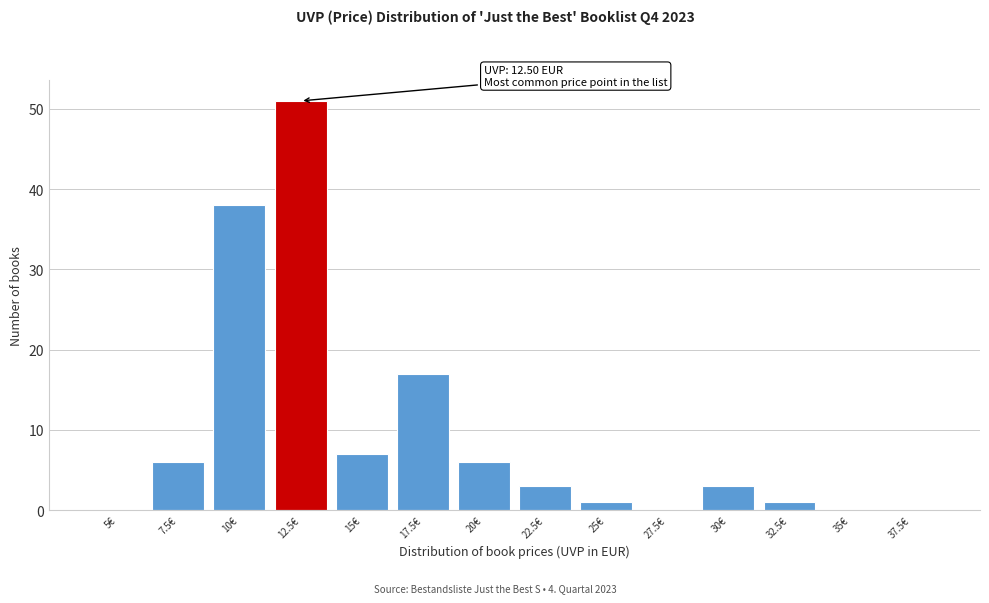

Reading left to right, extract all data points from this chart.

5€=0	7.5€=6	10€=38	12.5€=51	15€=7	17.5€=17	20€=6	22.5€=3	25€=1	27.5€=0	30€=3	32.5€=1	35€=0	37.5€=0